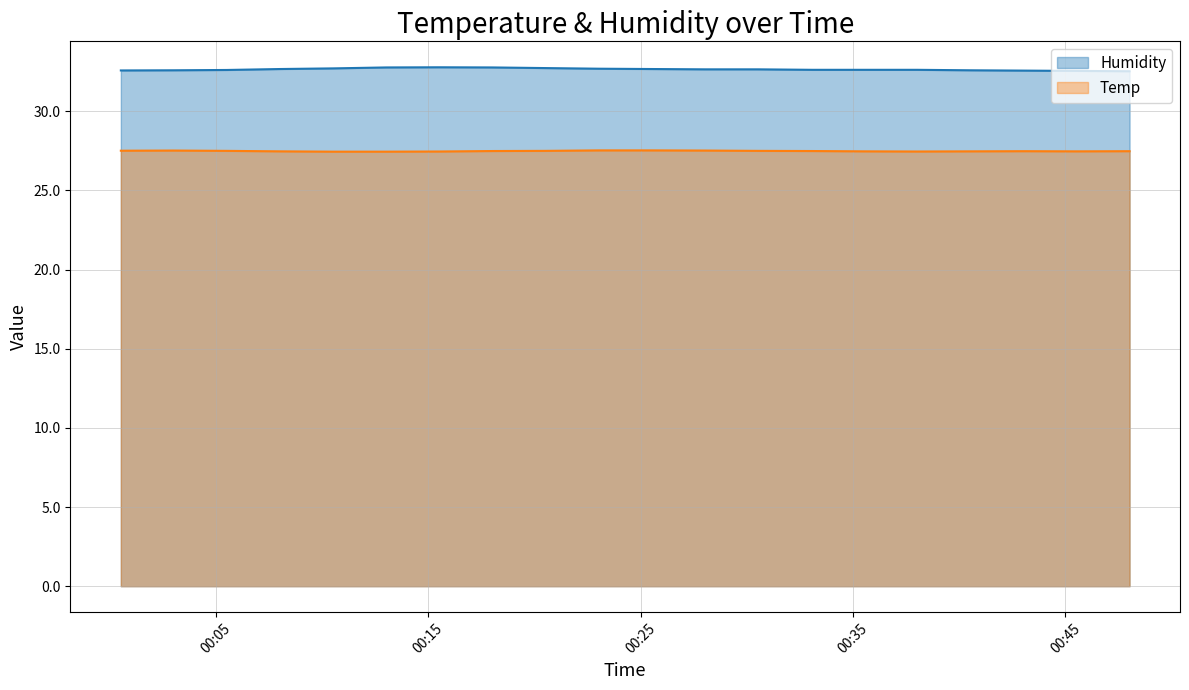

What is the average value of the Temp series?

27.5